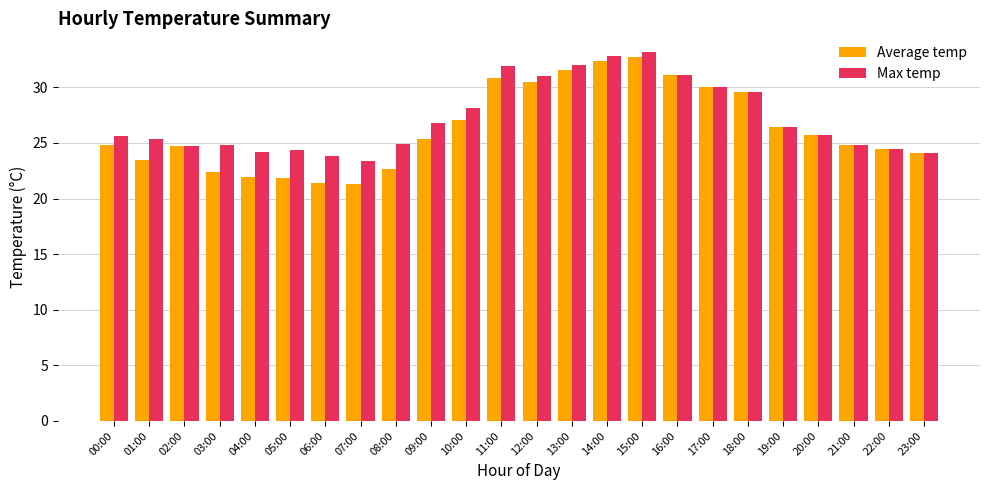

What is the total value across all series at 23:00?

48.2